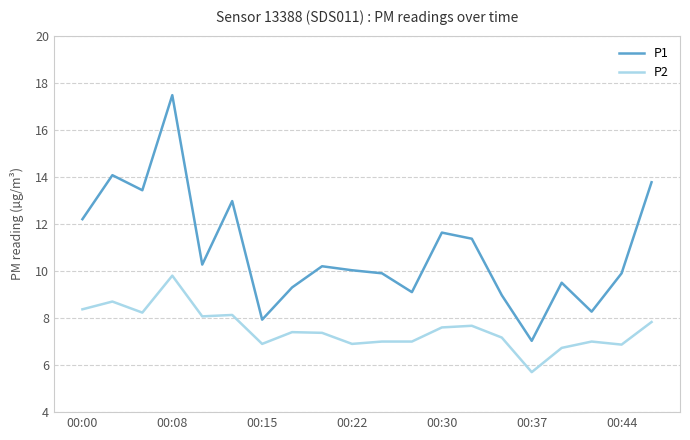

What is the greatest value displayed?

17.5